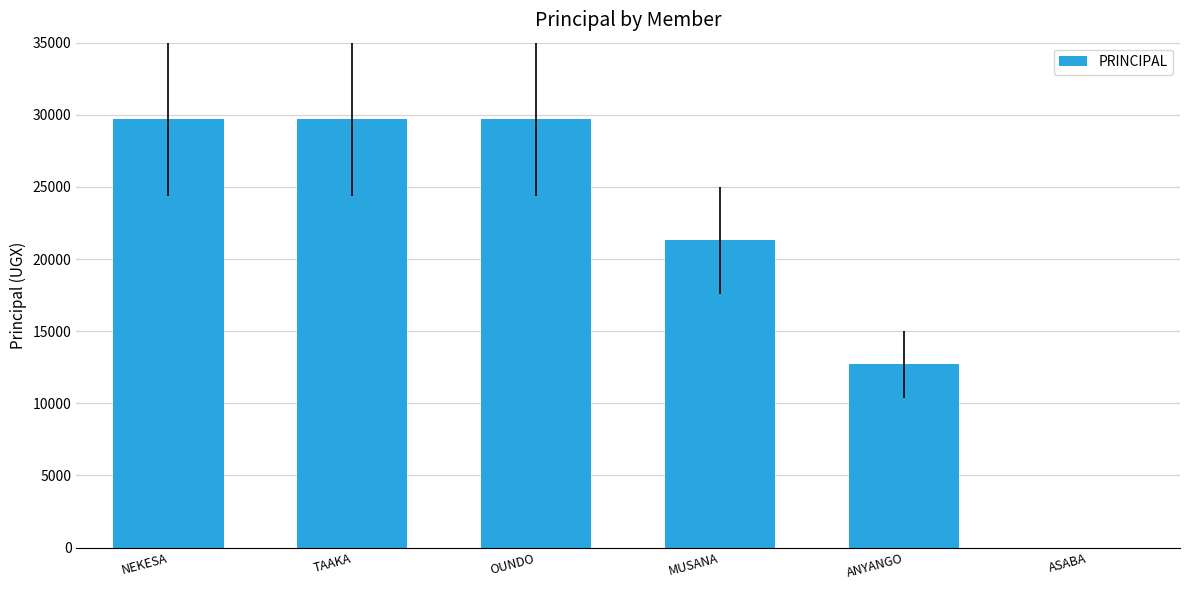

Reading left to right, what are all the values shown in this chart?

29700	29700	29700	21300	12700	0